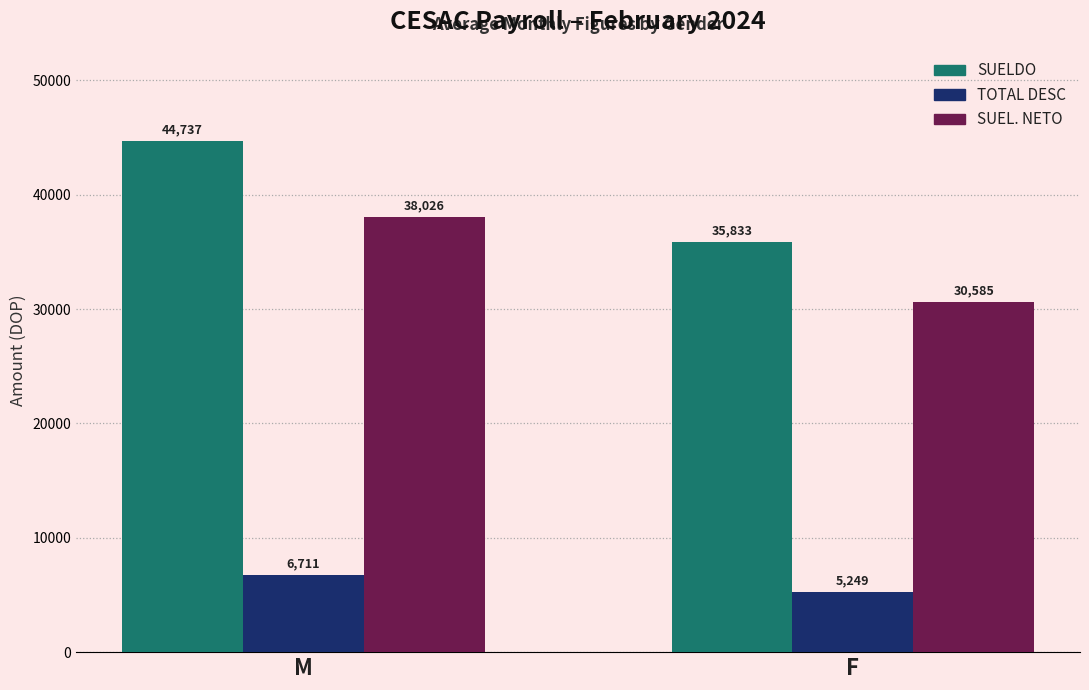

What is the highest value of the SUELDO series?

44736.8